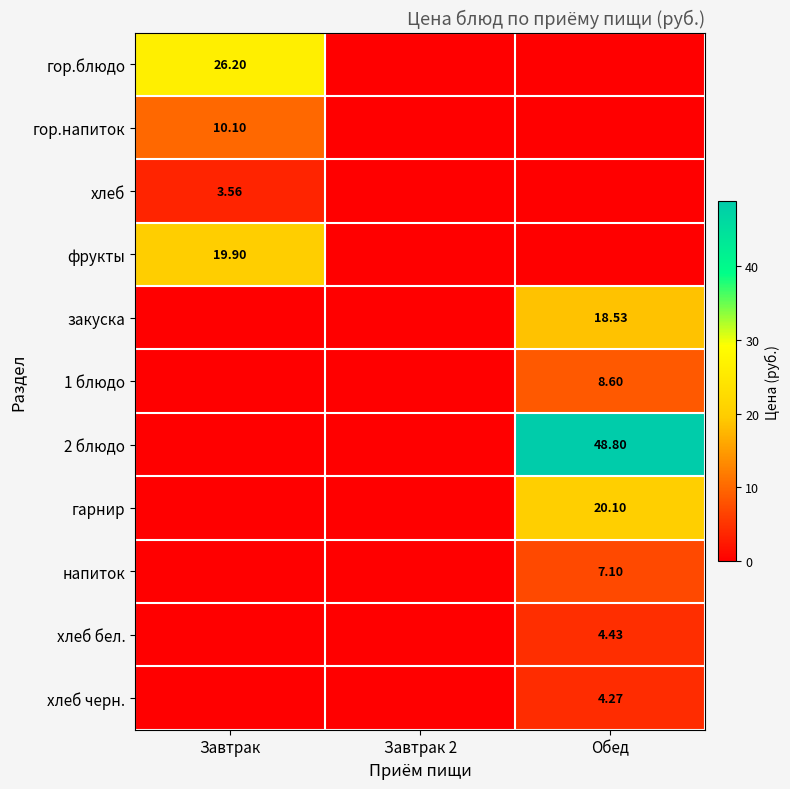

Between Завтрак 2 and Обед, which series saw the biggest shift?

2 блюдо